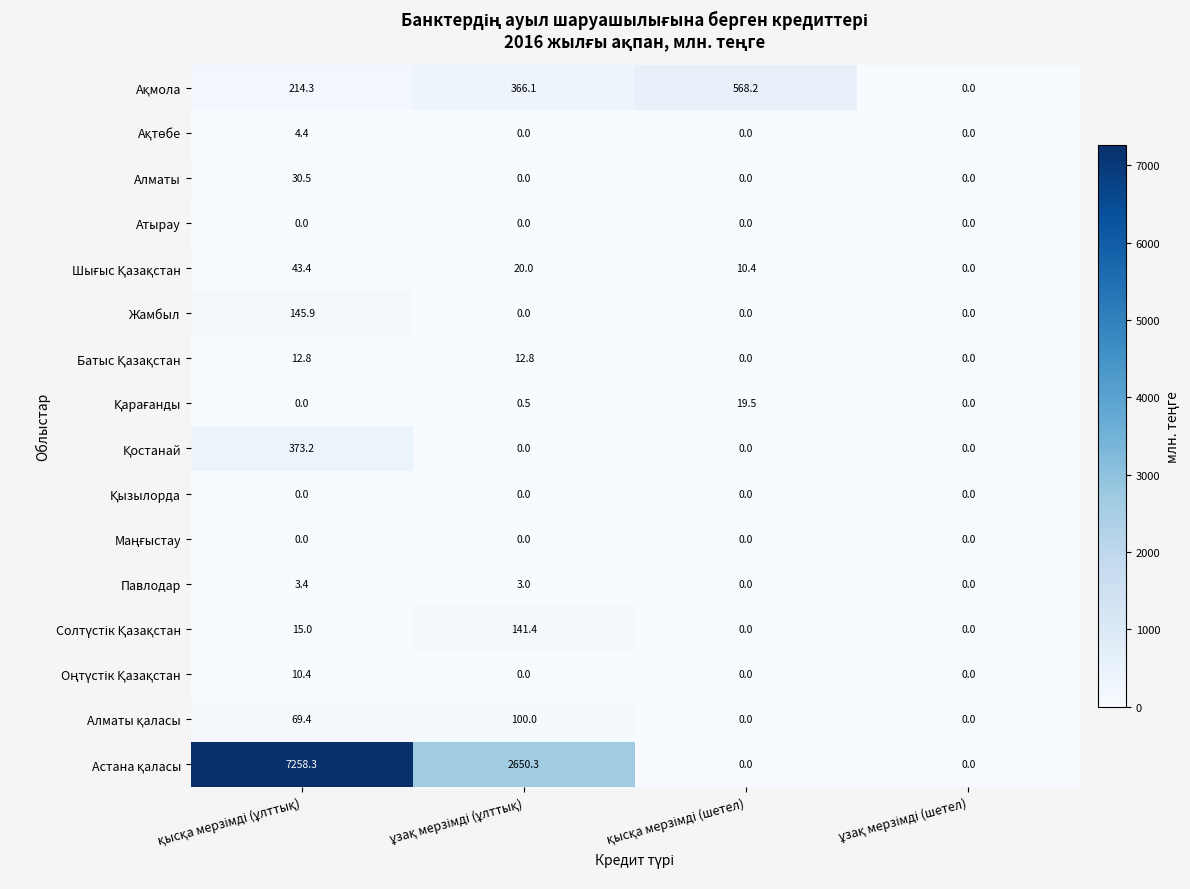

What is the maximum value for Павлодар?

3.4